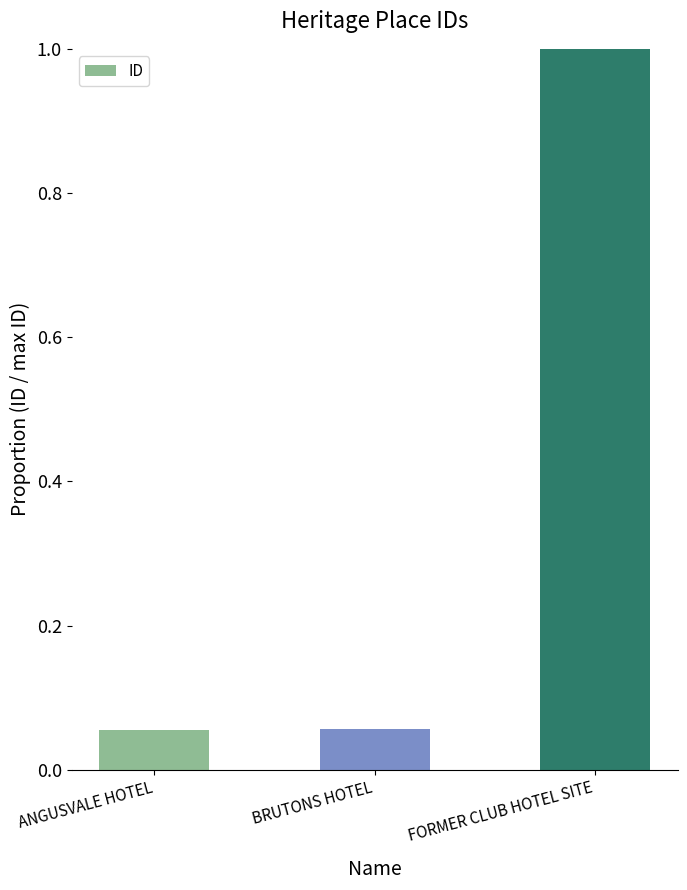

What is the difference between the values at ANGUSVALE HOTEL and FORMER CLUB HOTEL SITE?

0.9